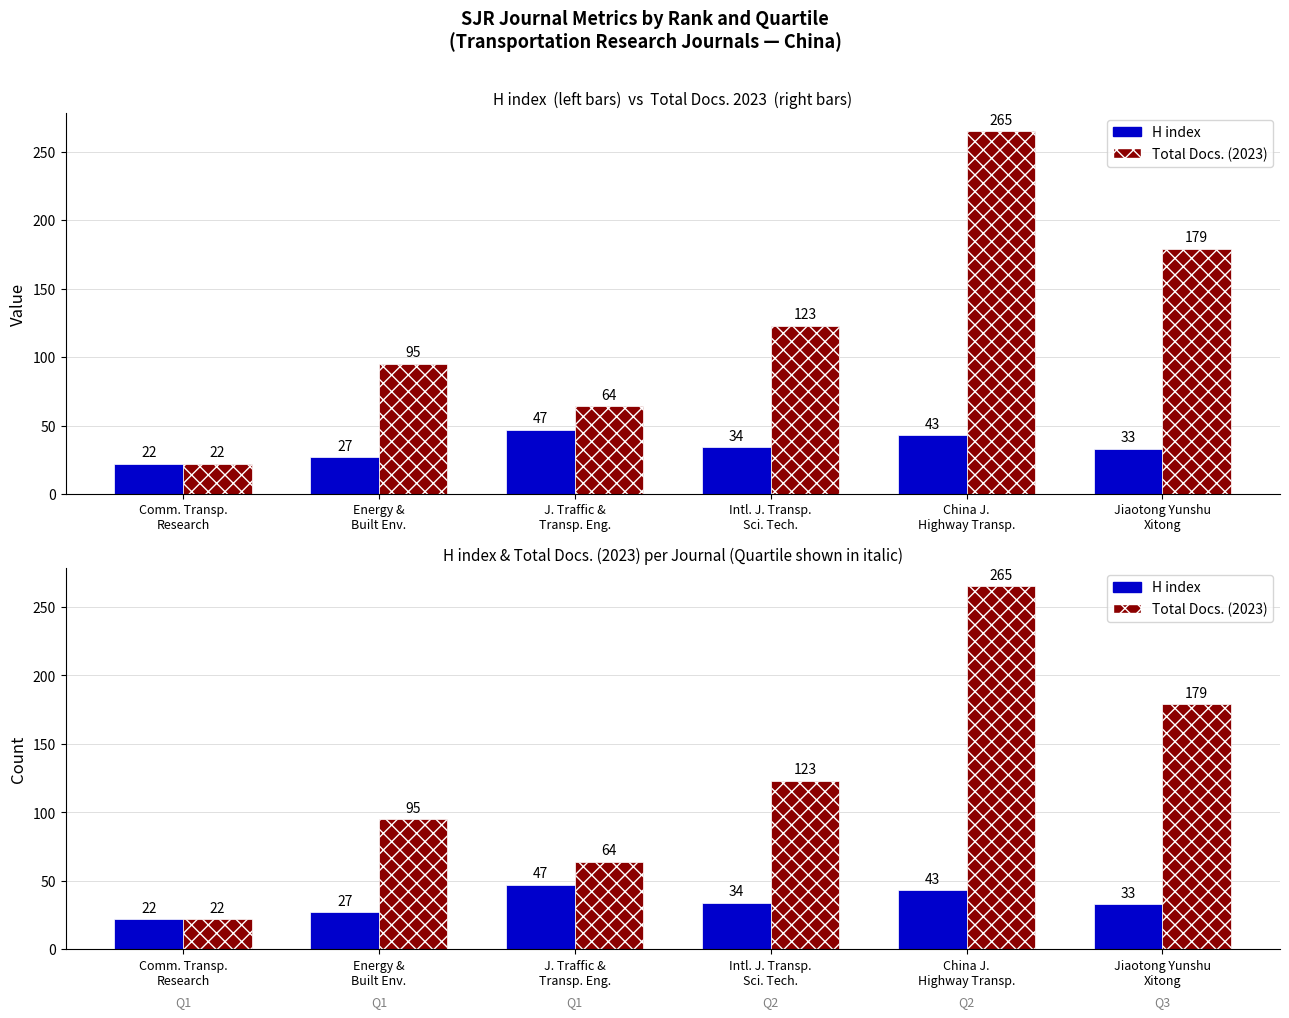

The value of Total Docs. (2023) at China J.
Highway Transp. is 176. True or false?

False